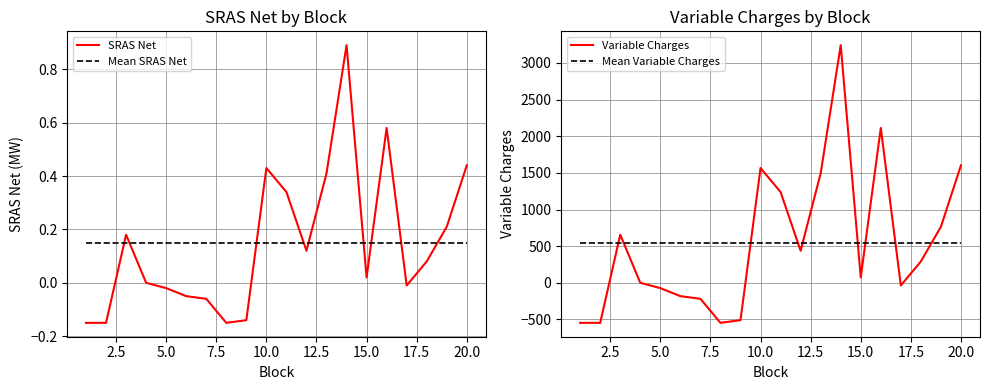

Does the chart display data point markers on the line(s)?

No